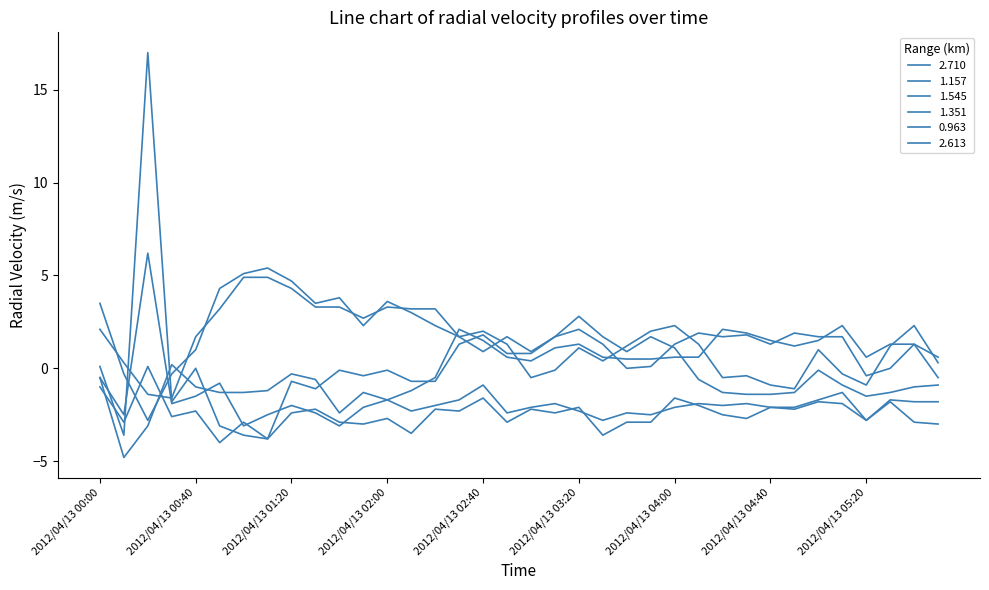

How many lines are shown in the chart?

6